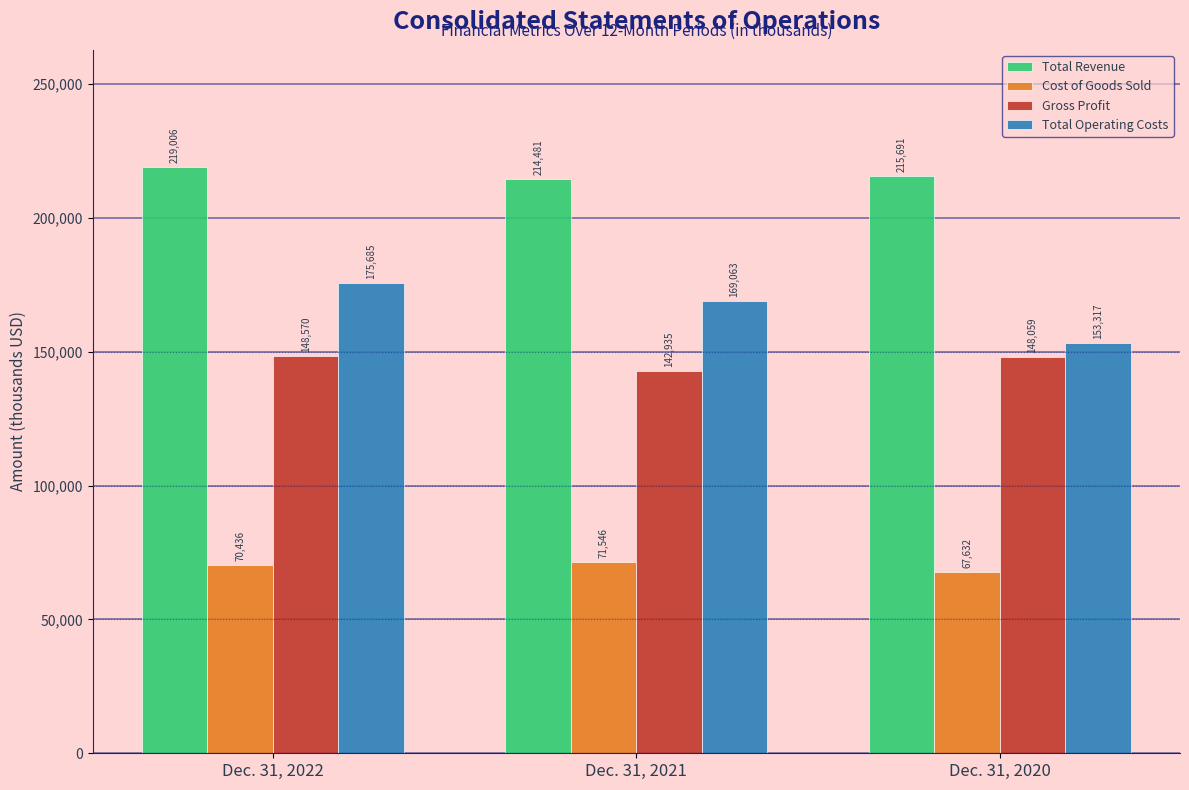

Reading left to right, what are all the values shown in this chart?

Total Revenue: Dec. 31, 2022=219006	Dec. 31, 2021=214481	Dec. 31, 2020=215691
Cost of Goods Sold: Dec. 31, 2022=70436	Dec. 31, 2021=71546	Dec. 31, 2020=67632
Gross Profit: Dec. 31, 2022=148570	Dec. 31, 2021=142935	Dec. 31, 2020=148059
Total Operating Costs: Dec. 31, 2022=175685	Dec. 31, 2021=169063	Dec. 31, 2020=153317